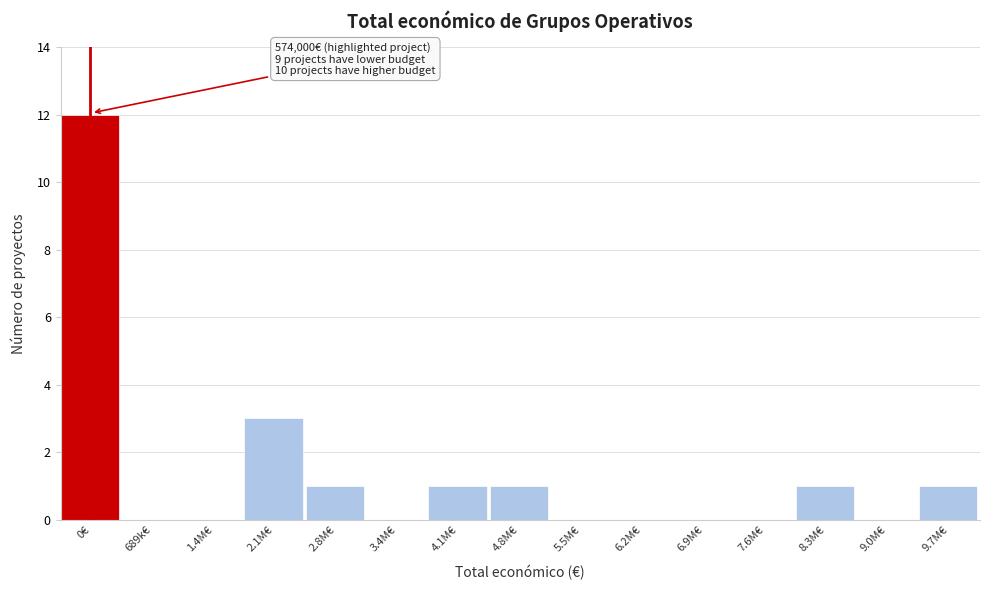

Reading left to right, what are all the values shown in this chart?

0€=12	689k€=0	1.4M€=0	2.1M€=3	2.8M€=1	3.4M€=0	4.1M€=1	4.8M€=1	5.5M€=0	6.2M€=0	6.9M€=0	7.6M€=0	8.3M€=1	9.0M€=0	9.7M€=1